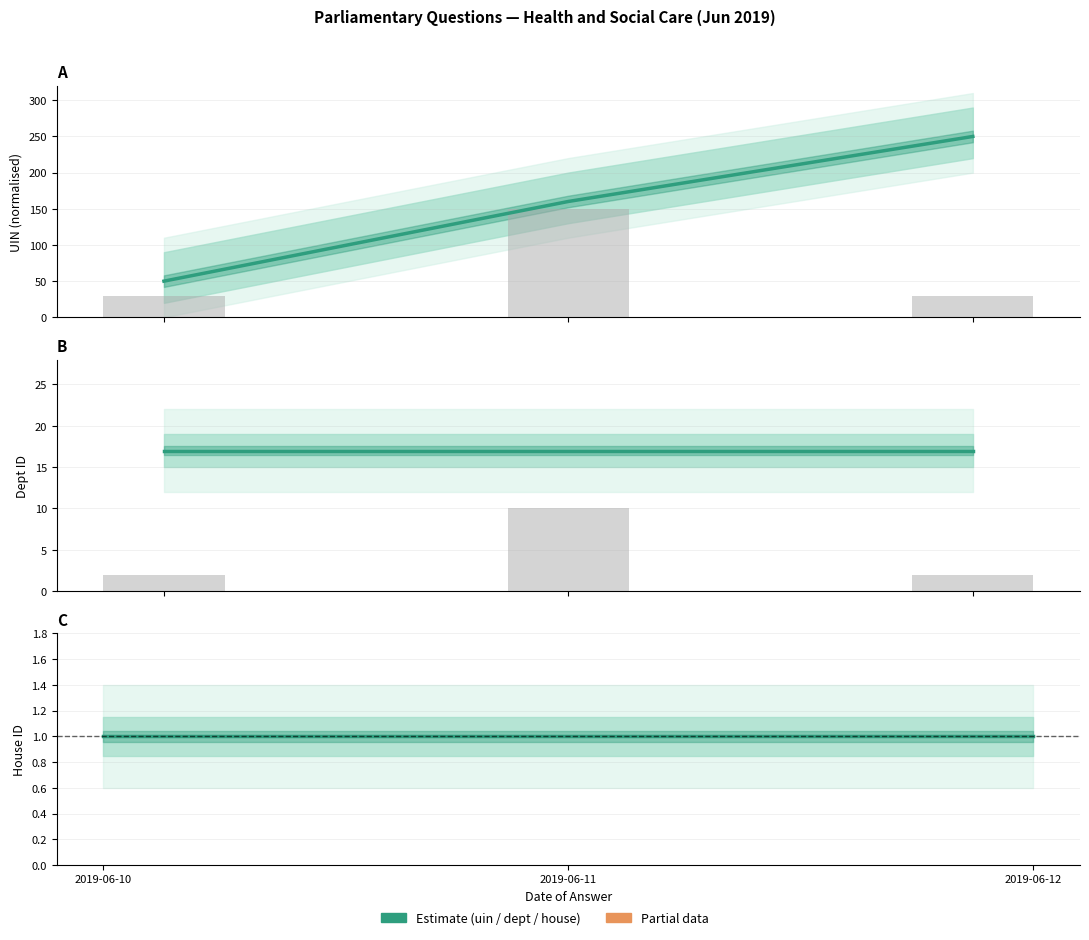

At how many categories does at least one series exceed 229?

1